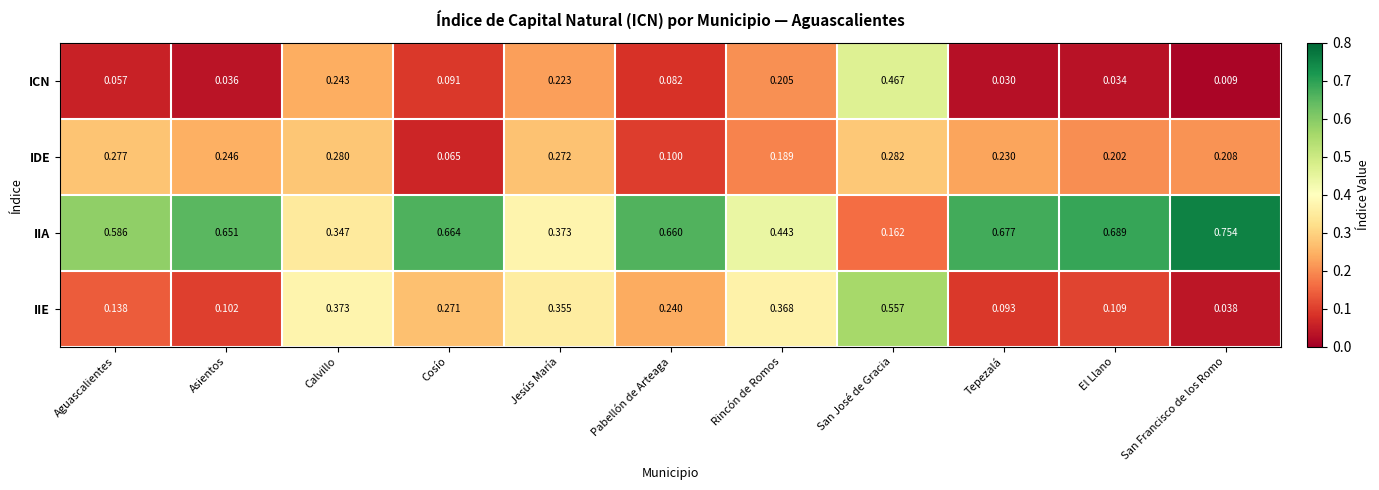

At which category does the chart reach its minimum across all series?

San Francisco de los Romo